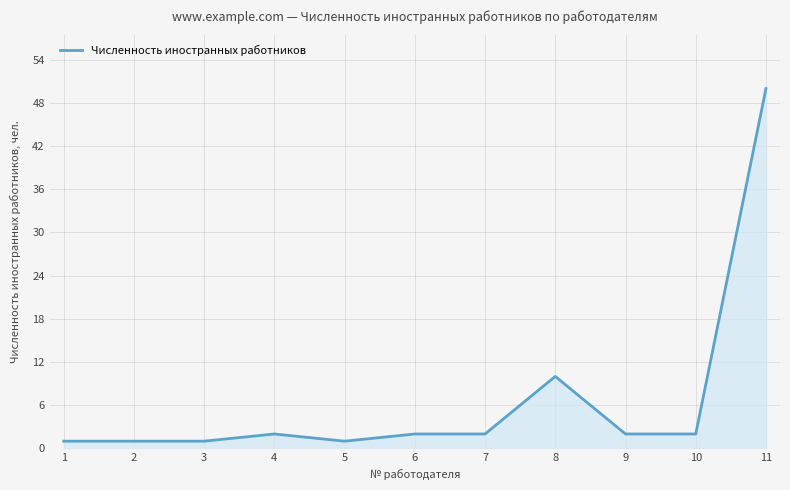

Which label corresponds to the largest value in the chart?

11